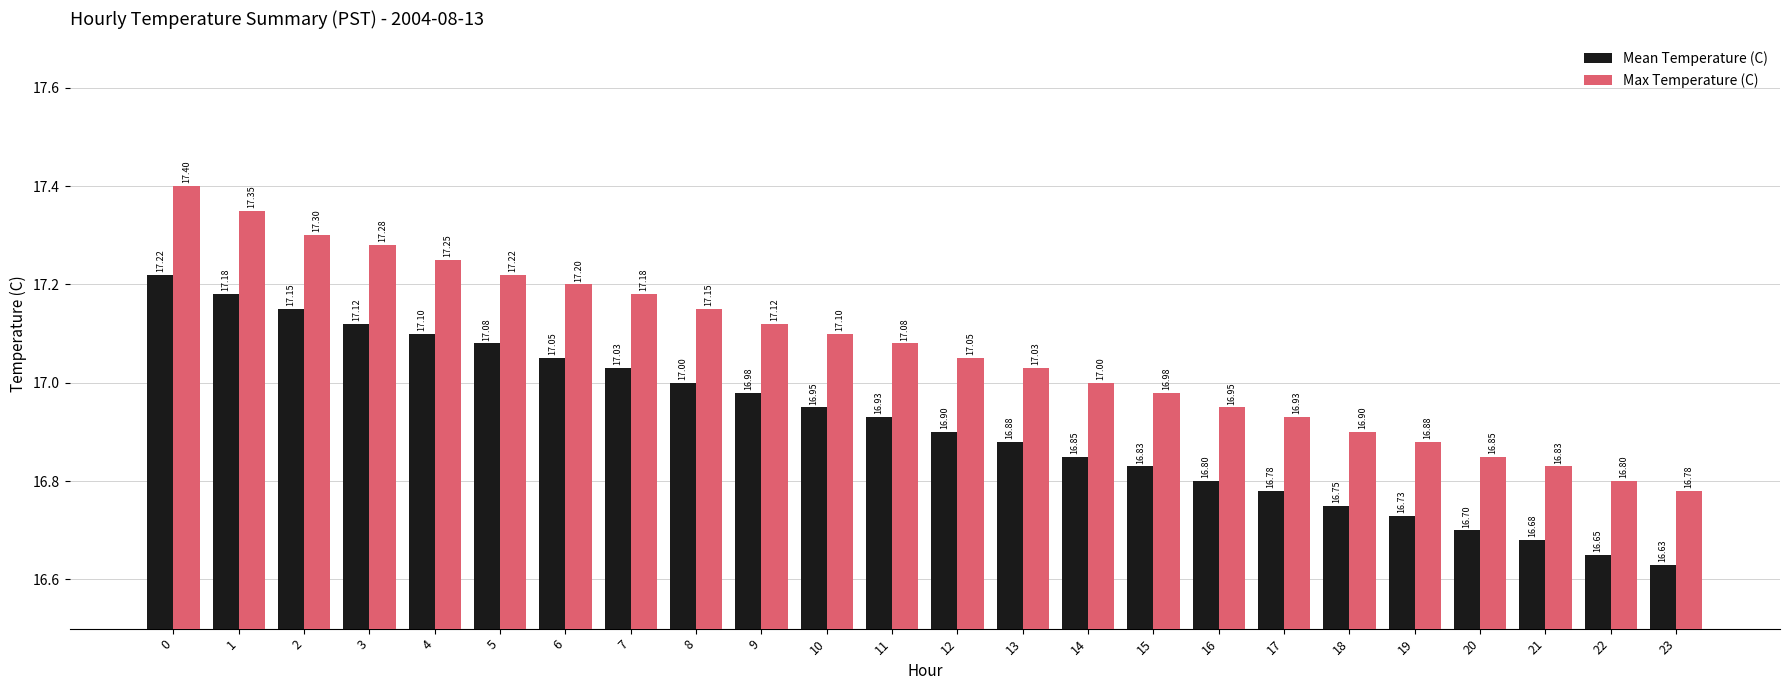

What is the minimum value for Max Temperature (C)?

16.8